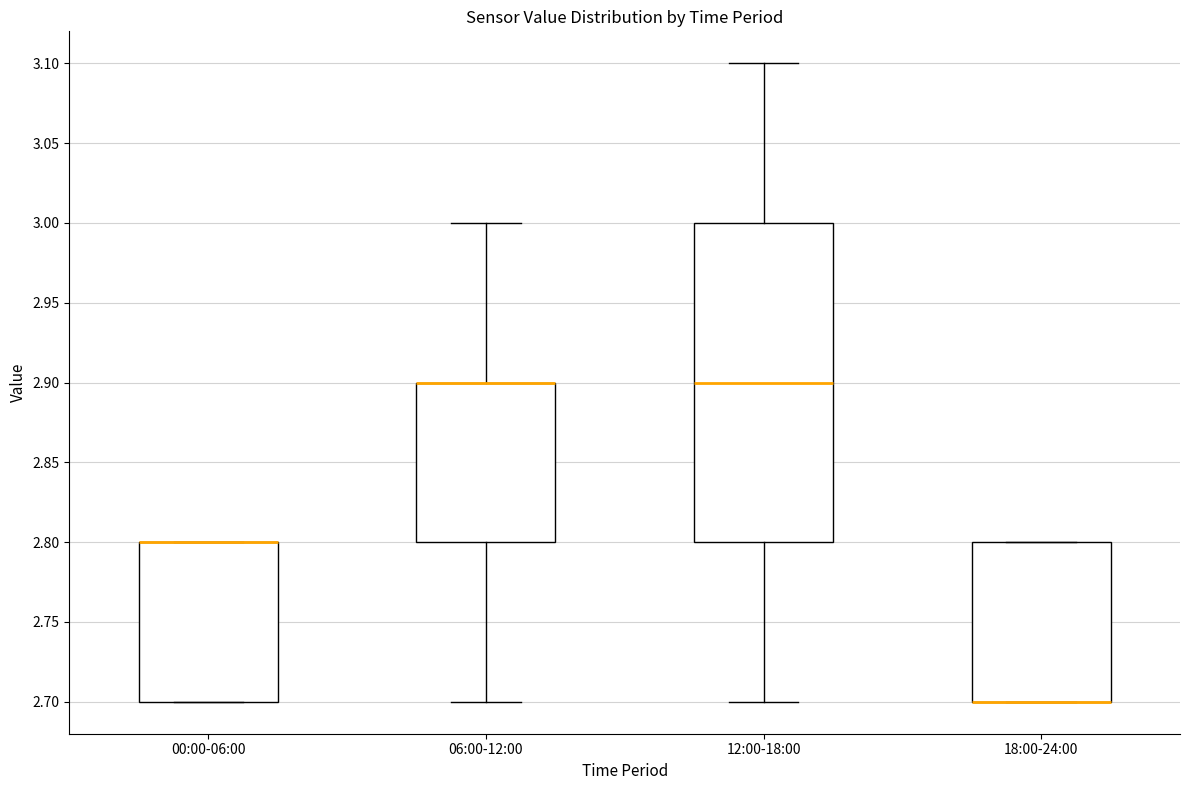

Comparing the boxes themselves (not the whiskers), which one is the tallest?

12:00-18:00